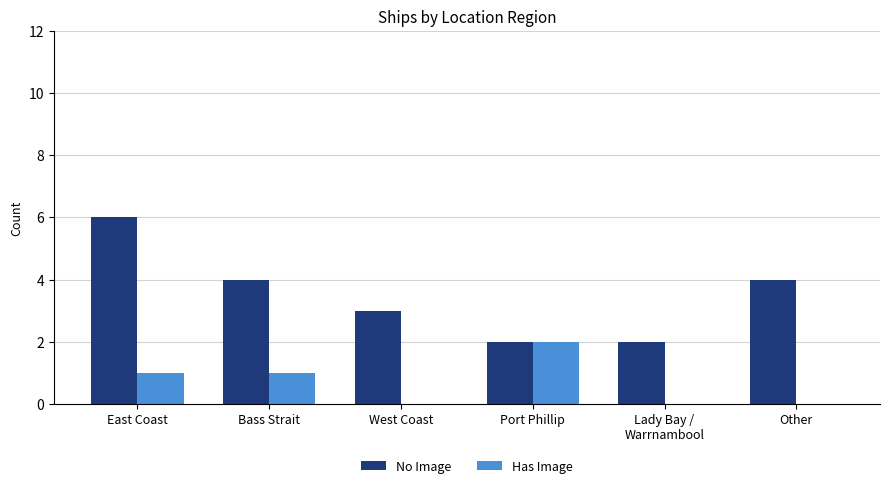

Reading left to right, transcribe all the data shown in this chart.

No Image: 6	4	3	2	2	4
Has Image: 1	1	0	2	0	0